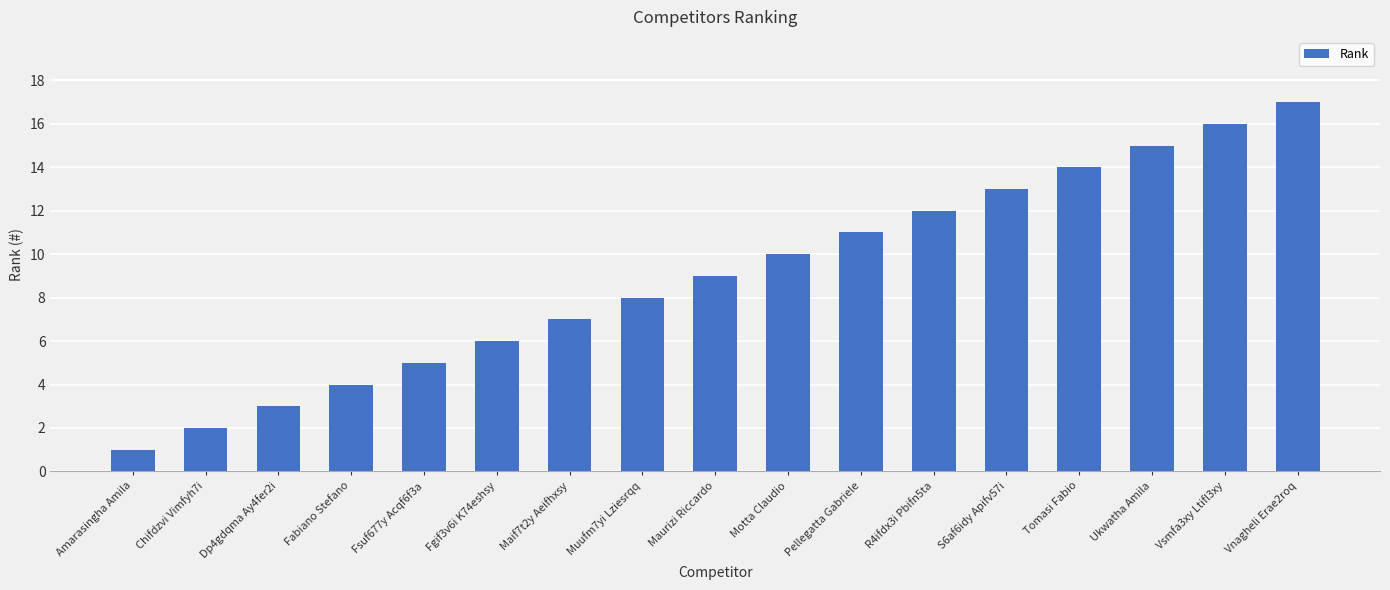

The chart shows a value of 7 at Fabiano Stefano. True or false?

False